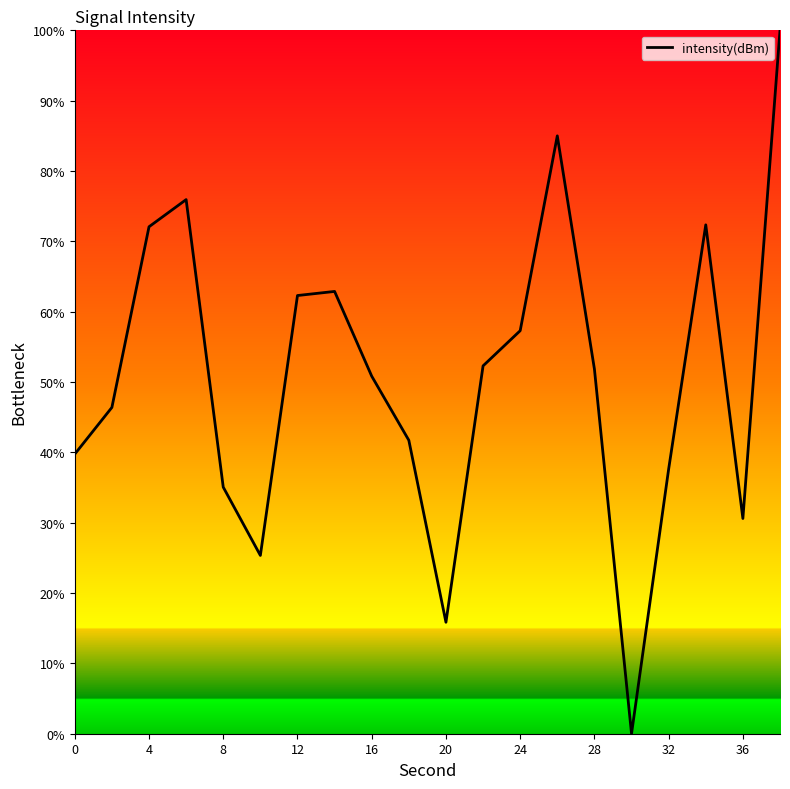

What is the difference between the maximum and minimum values?

100.0